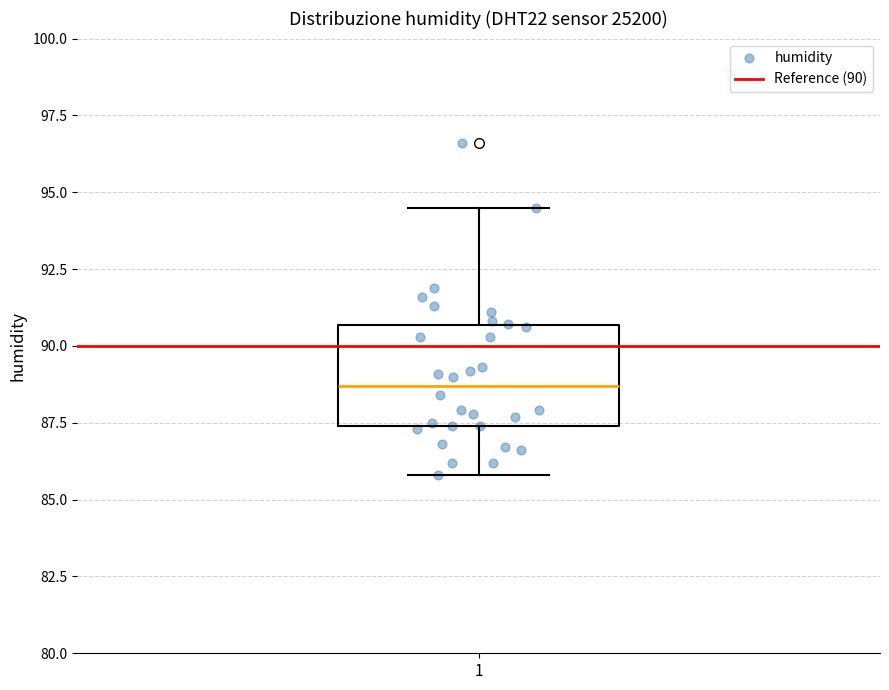

Read this box plot against the y-axis: the position of the median line, the range covered by the box, and the ends of both whiskers. The values are not printed on the chart, so give them approximately, as read against the axis.

median 88.5, box 87.5 to 90.5, whiskers 86.0 to 94.5